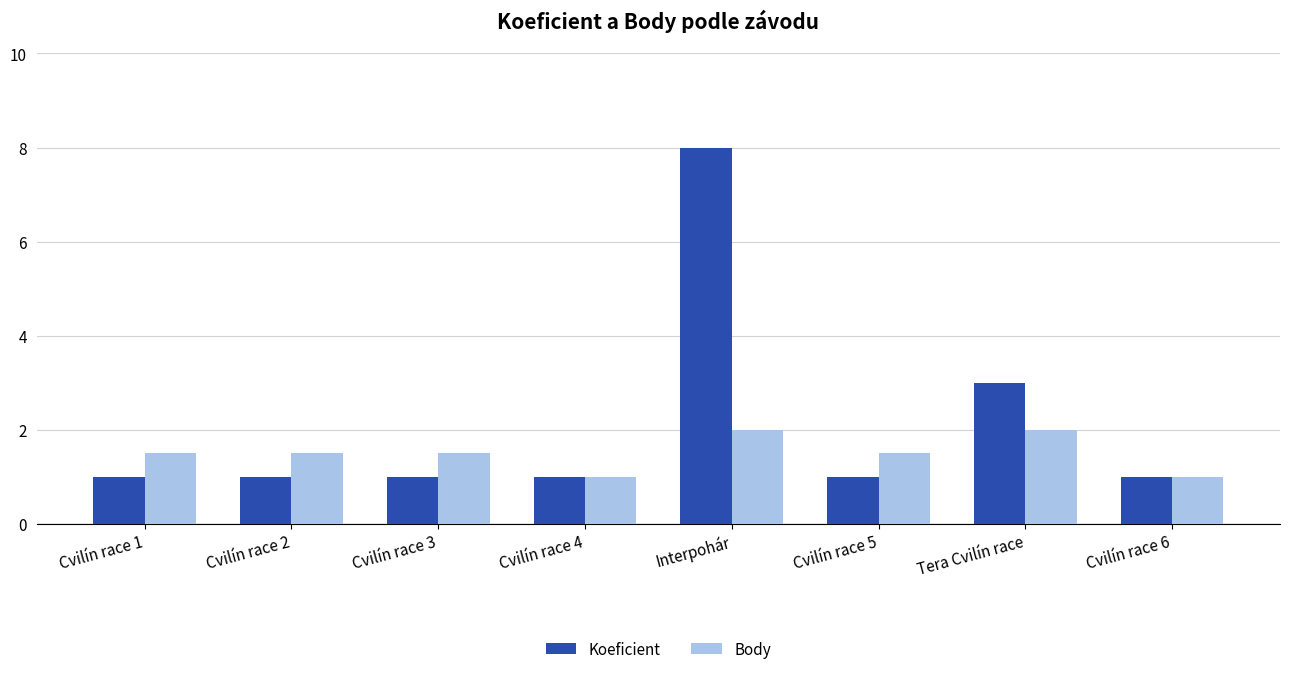

List the series in order of their peak value, highest first.

Koeficient, Body